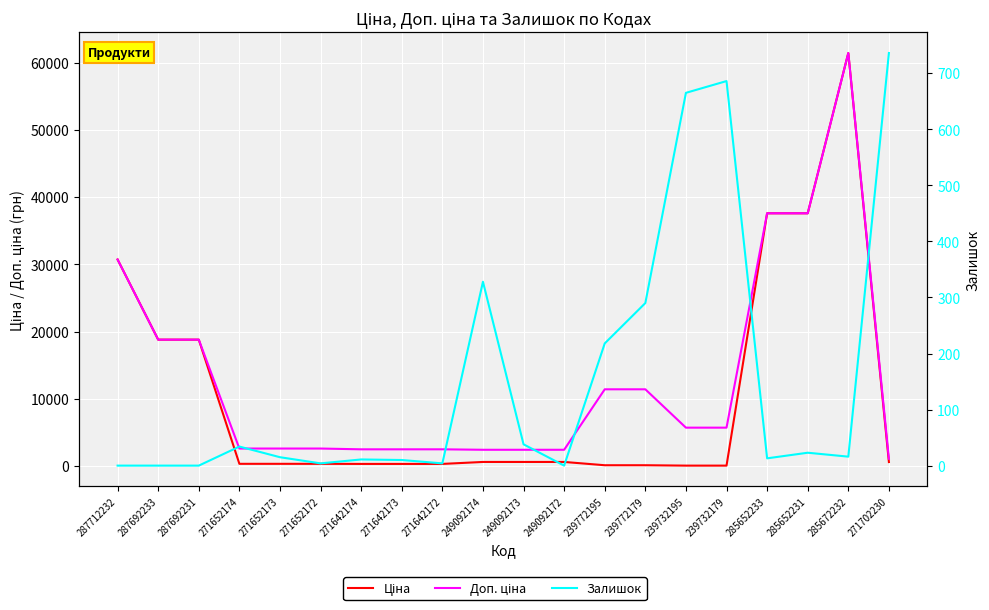

True or false: Доп. ціна has more than 2 points higher than both neighbors.

False